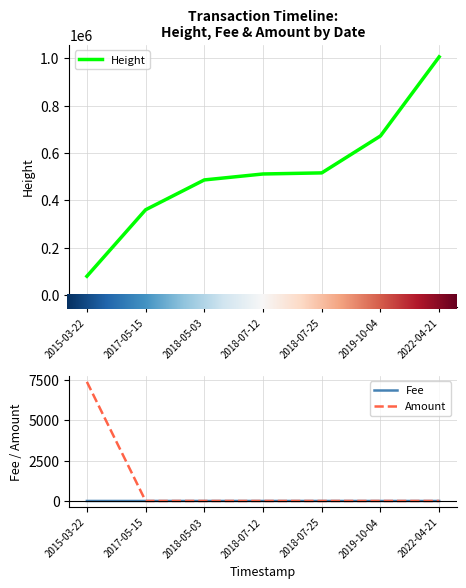

What is the maximum value shown in the chart?

1005561.0